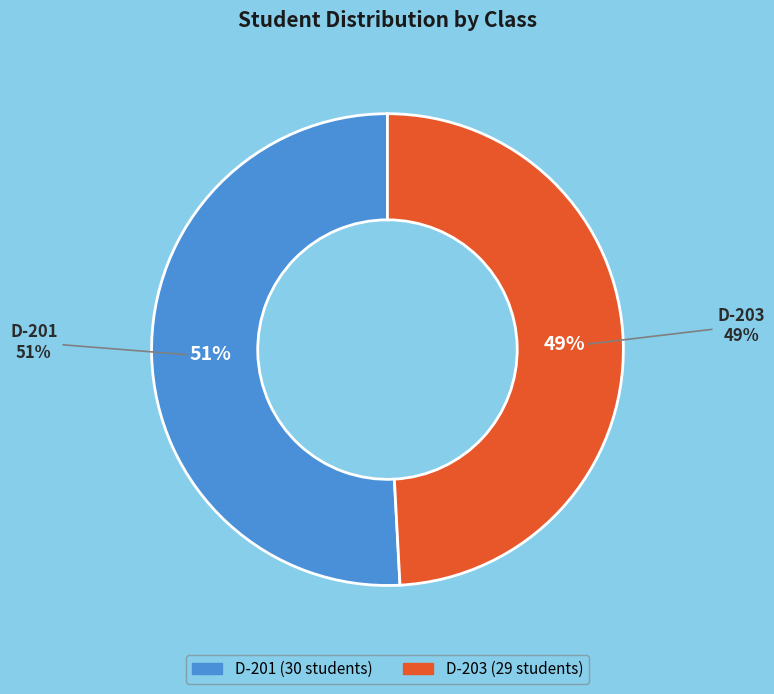

What is the change in value from D-201 to D-203?

-1